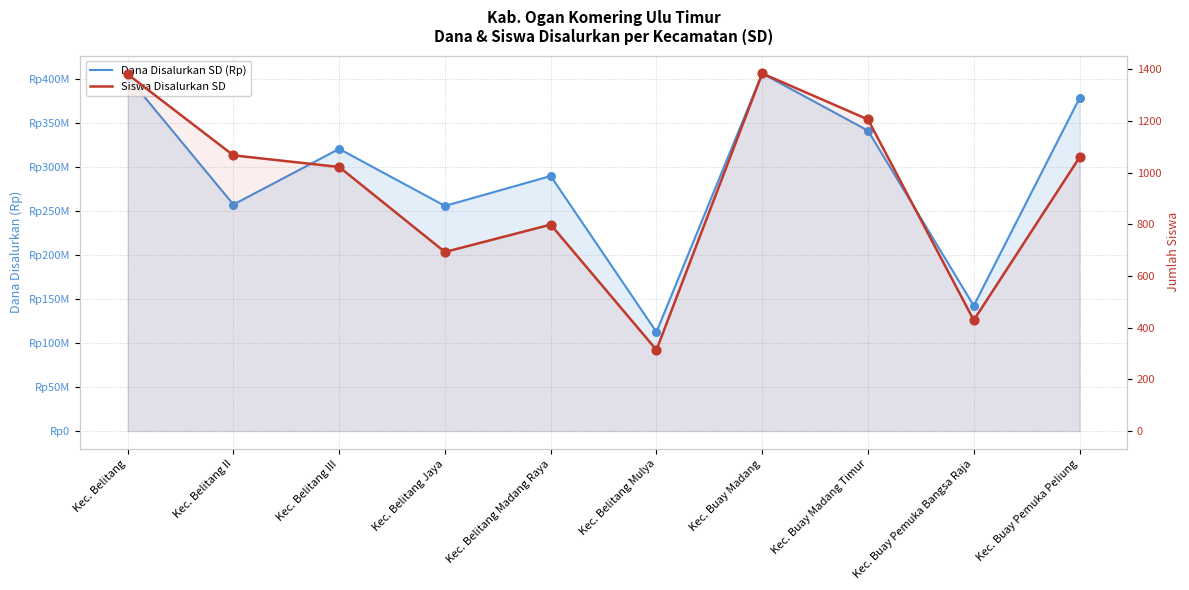

At how many categories does at least one series exceed 300325483?

5